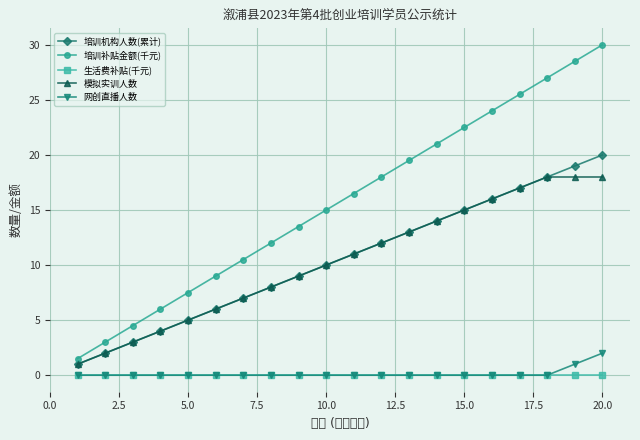

List the series in order of their peak value, lowest first.

生活费补贴(千元), 网创直播人数, 模拟实训人数, 培训机构人数(累计), 培训补贴金额(千元)